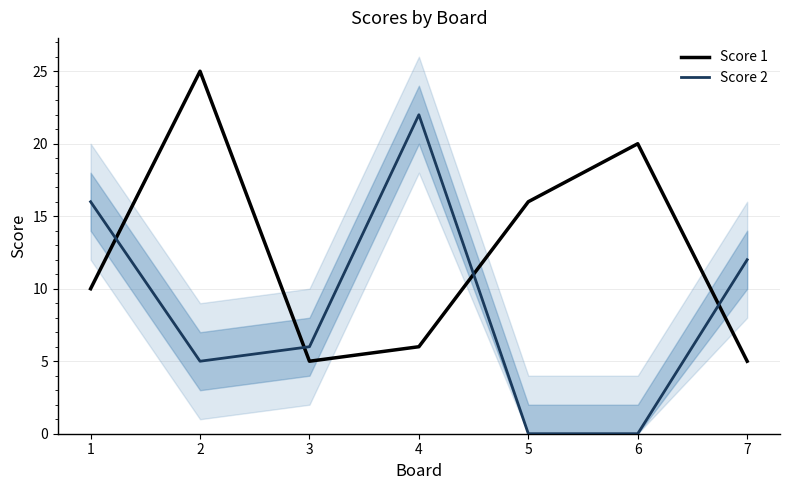

What is the difference between the second highest and minimum values in the Score 2 series?

16